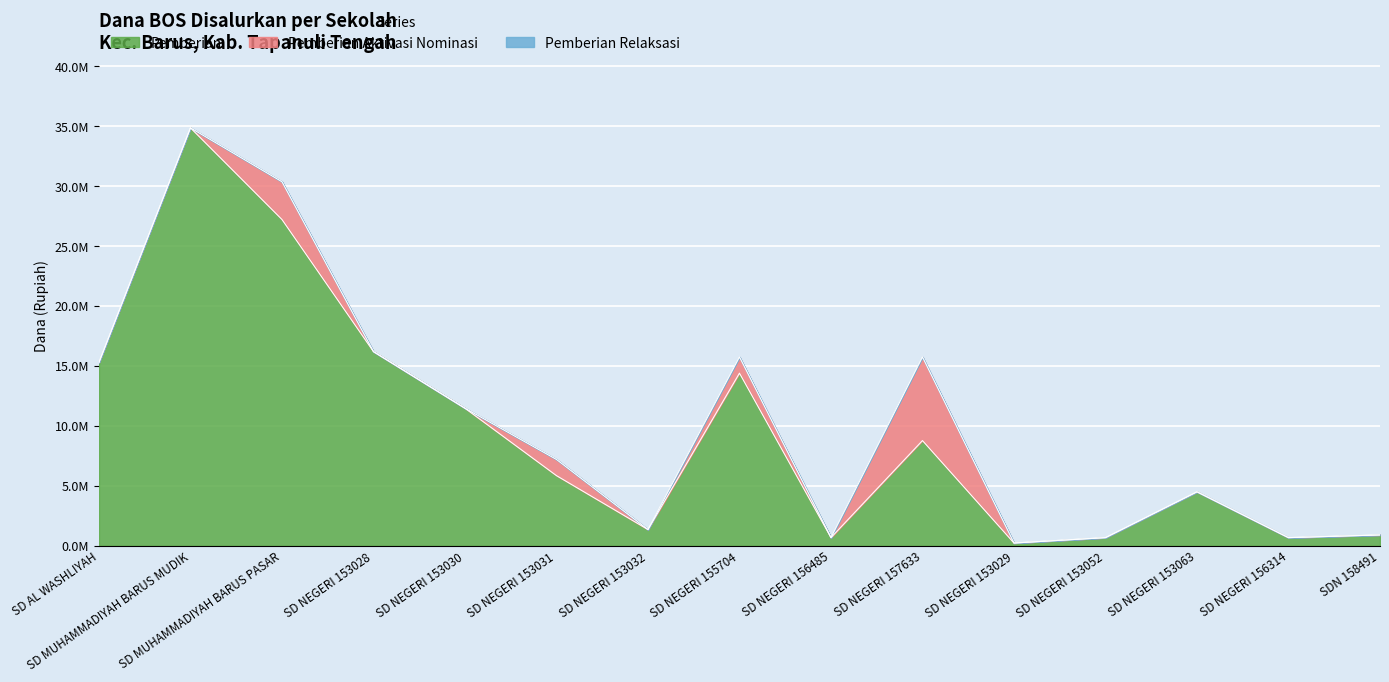

How many data points in Pemberian are above 5850000?

7